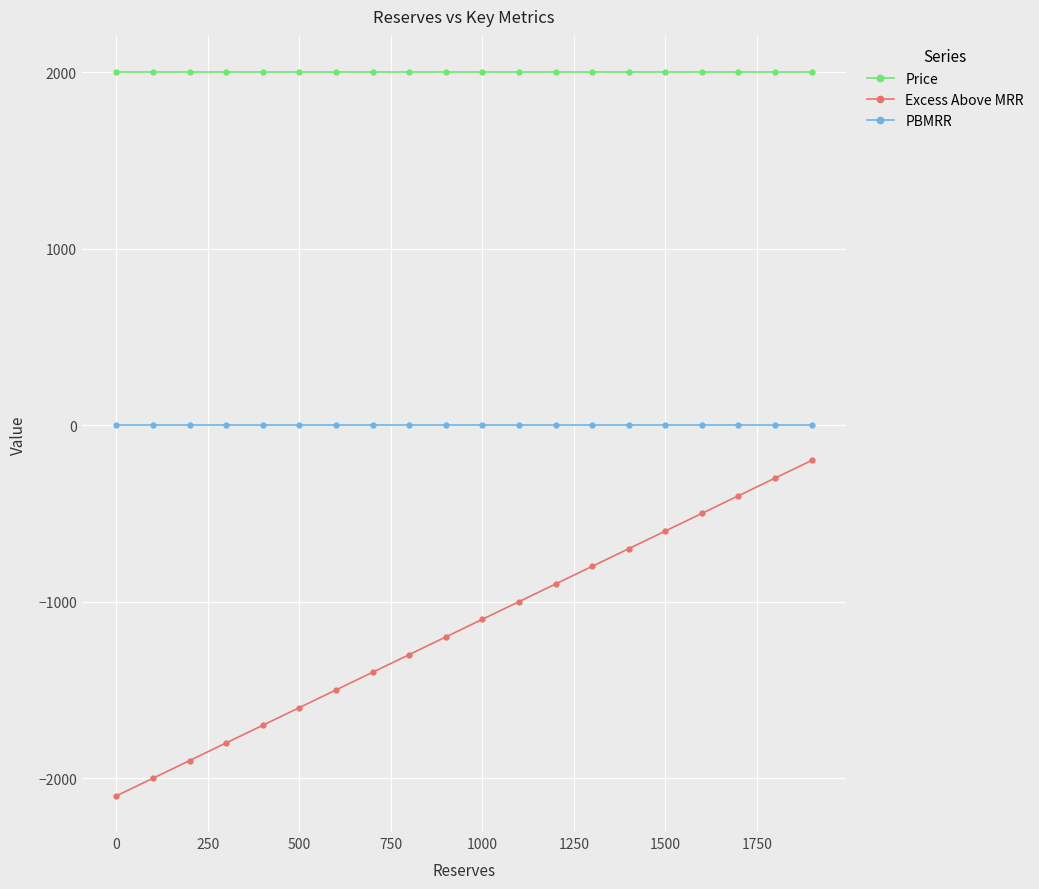

True or false: Excess Above MRR has more than 2 points higher than both neighbors.

False